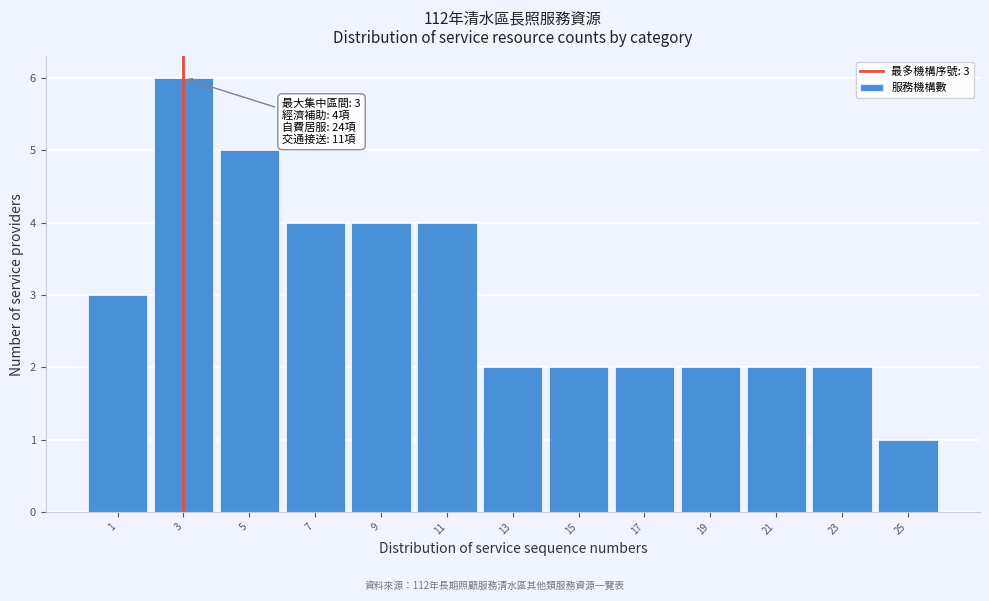

Which range on the x-axis has the tallest bar?

2 to 4